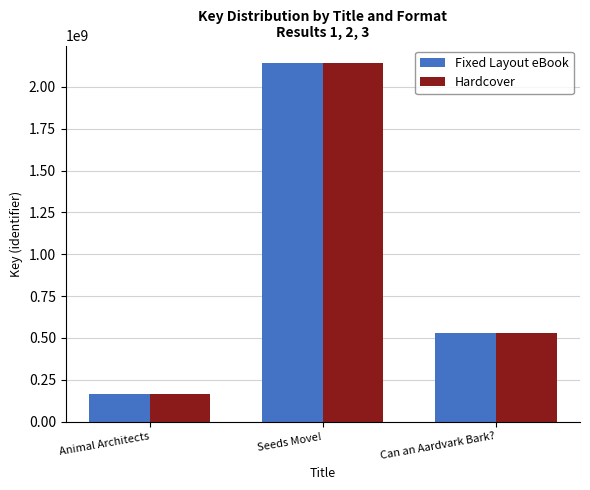

How many series are shown in this chart?

2